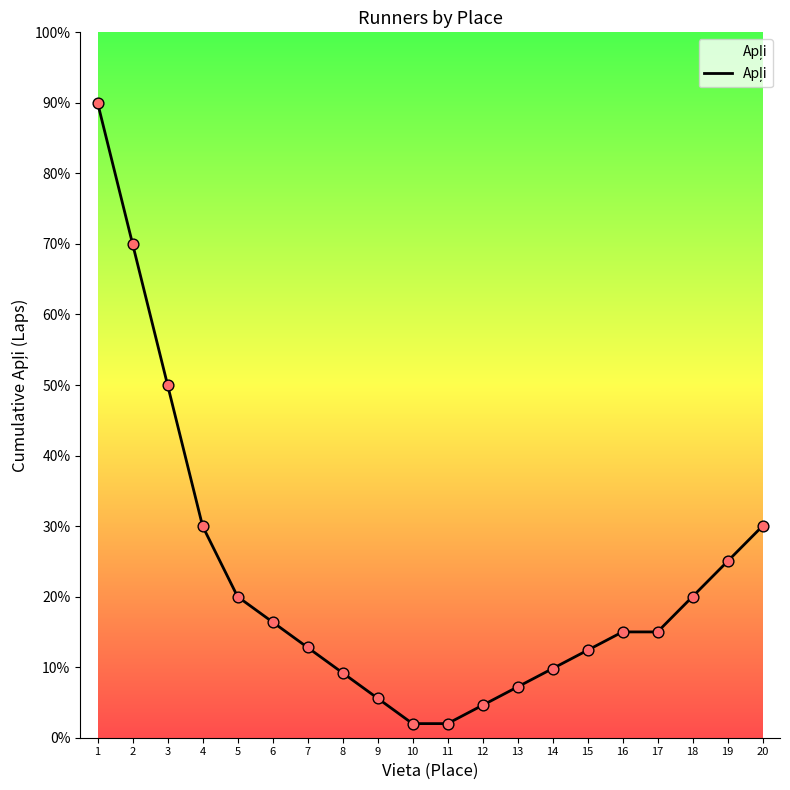

What is the change in value from 12 to 13?

+2.6